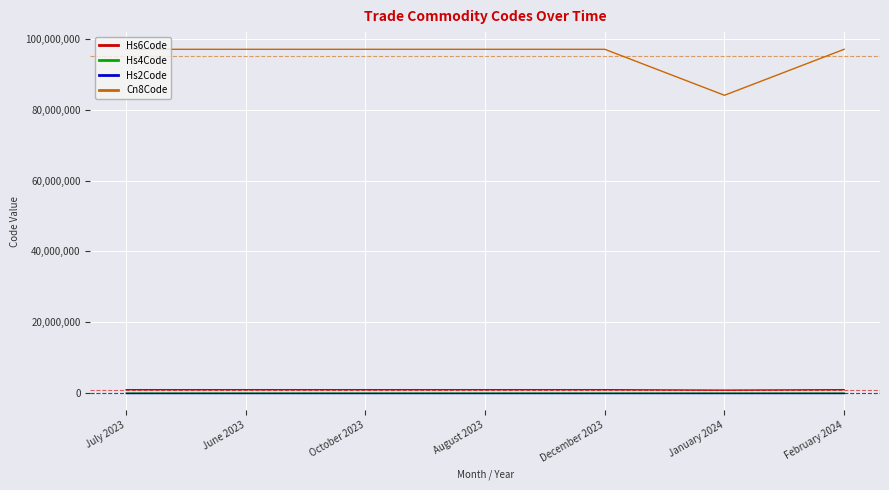

How many lines are shown in the chart?

4